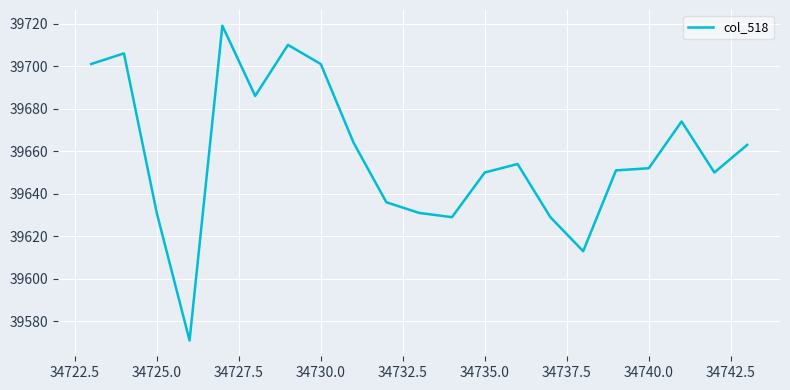

What is the maximum value shown in the chart?

39719